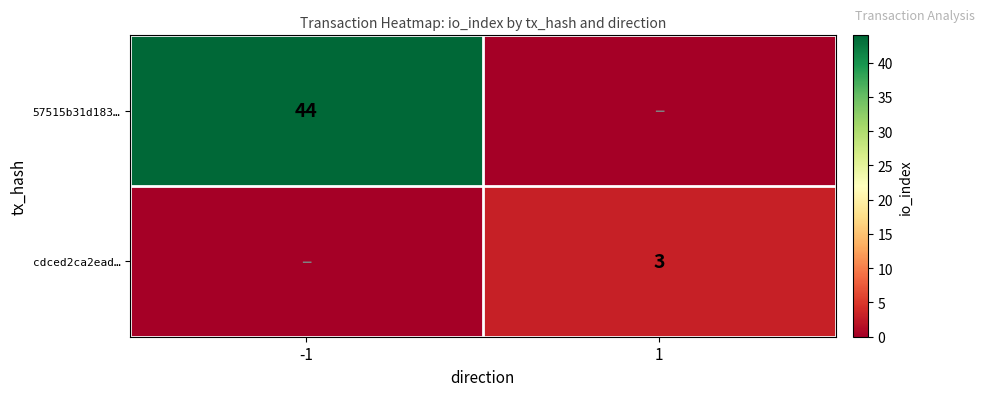

The value of 57515b31d183… at -1 is 44. True or false?

True